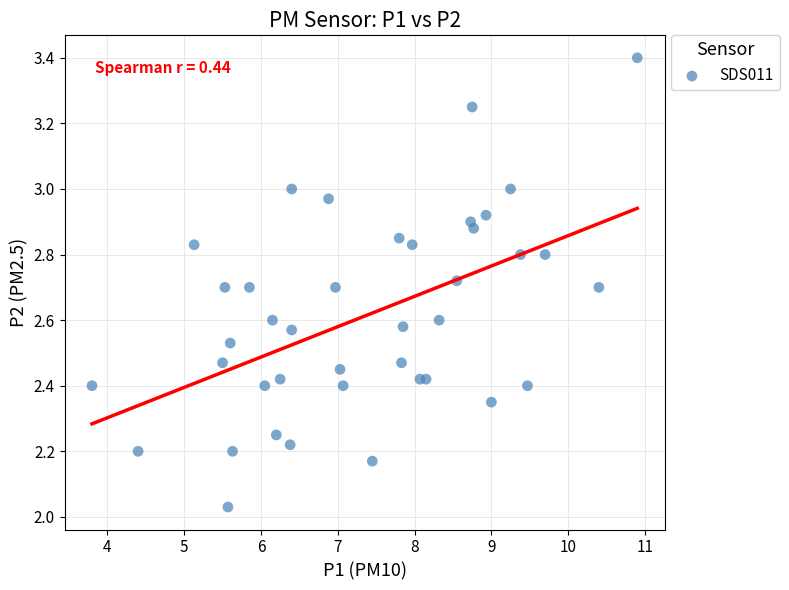

What is the range of X values (max minus min)?

7.1